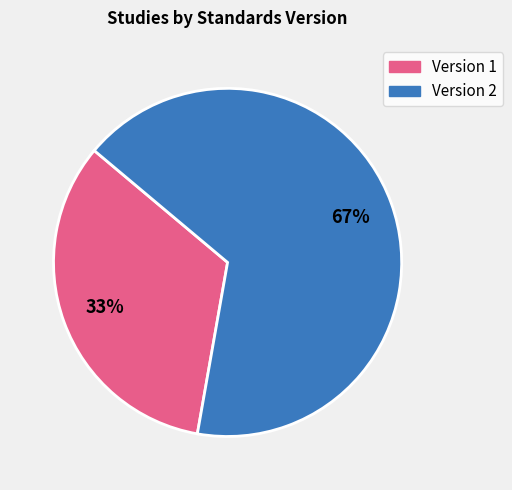

The Version 2 slice represents 61% of the pie. True or false?

False